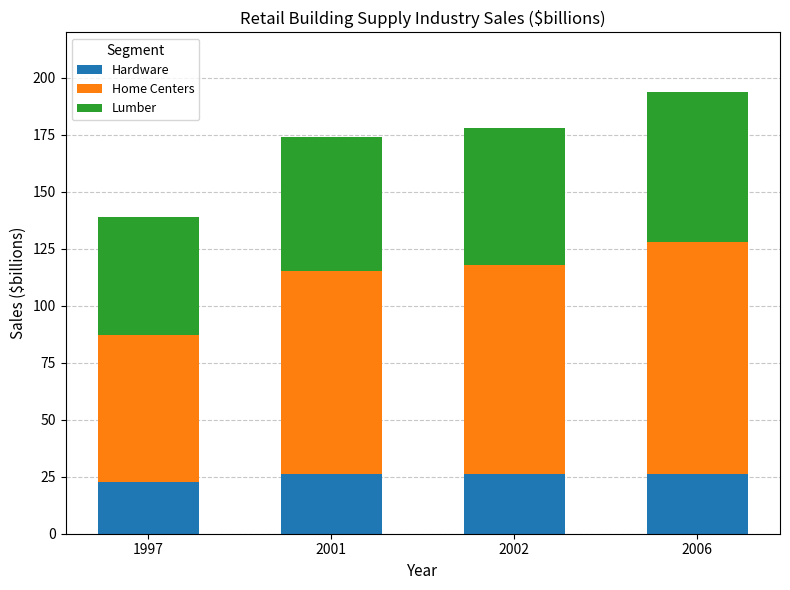

How many categories are shown in the chart?

4